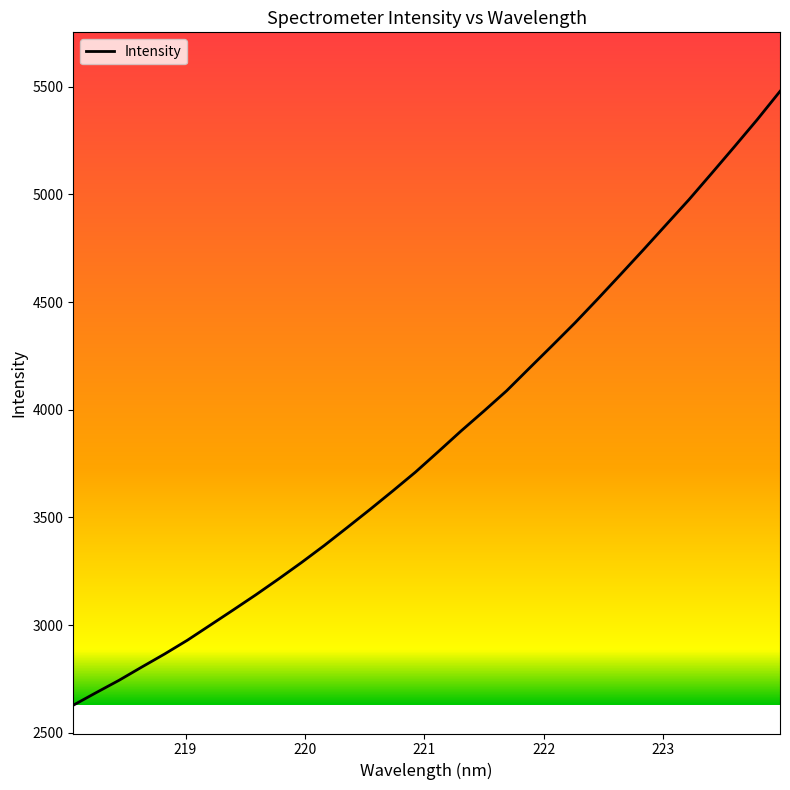

What is the maximum value shown in the chart?

5478.2